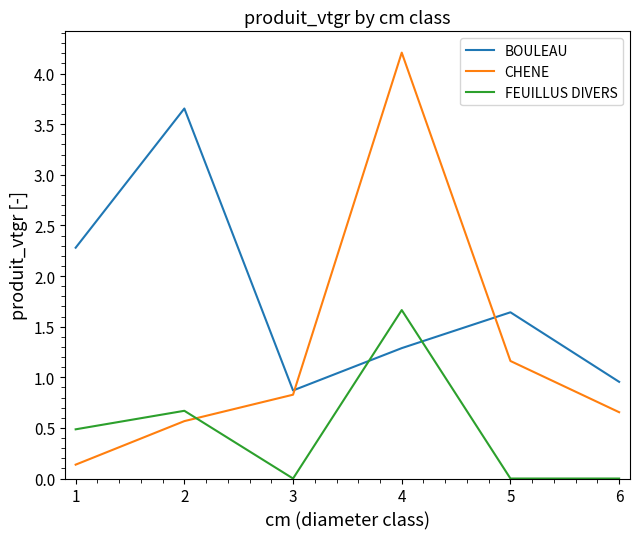

How many intersections are there between FEUILLUS DIVERS and CHENE?

1